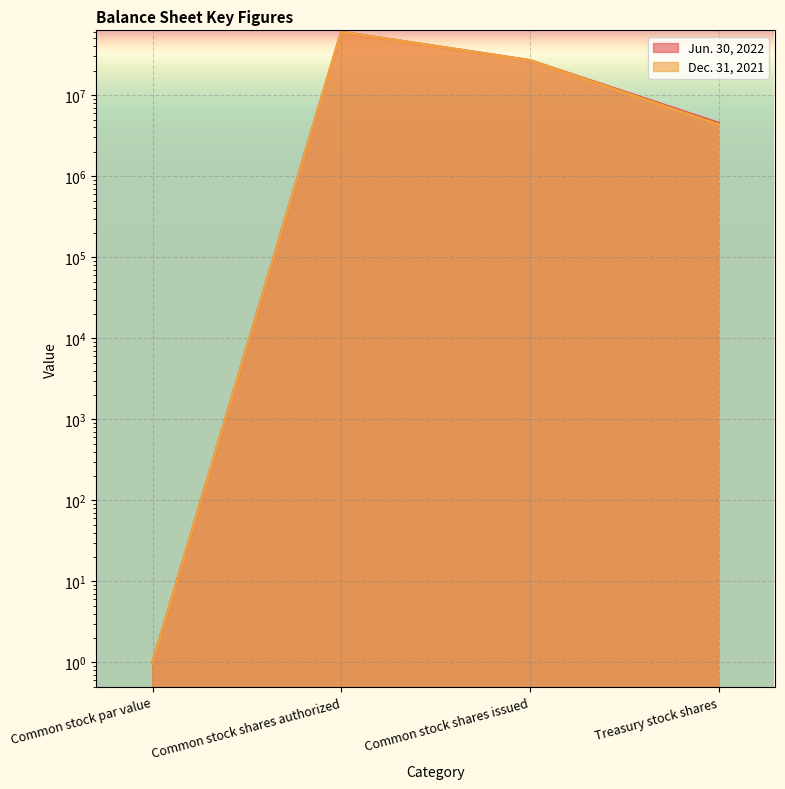

What is the sum of the Jun. 30, 2022 values at Common stock shares authorized and Treasury stock shares?

64519968